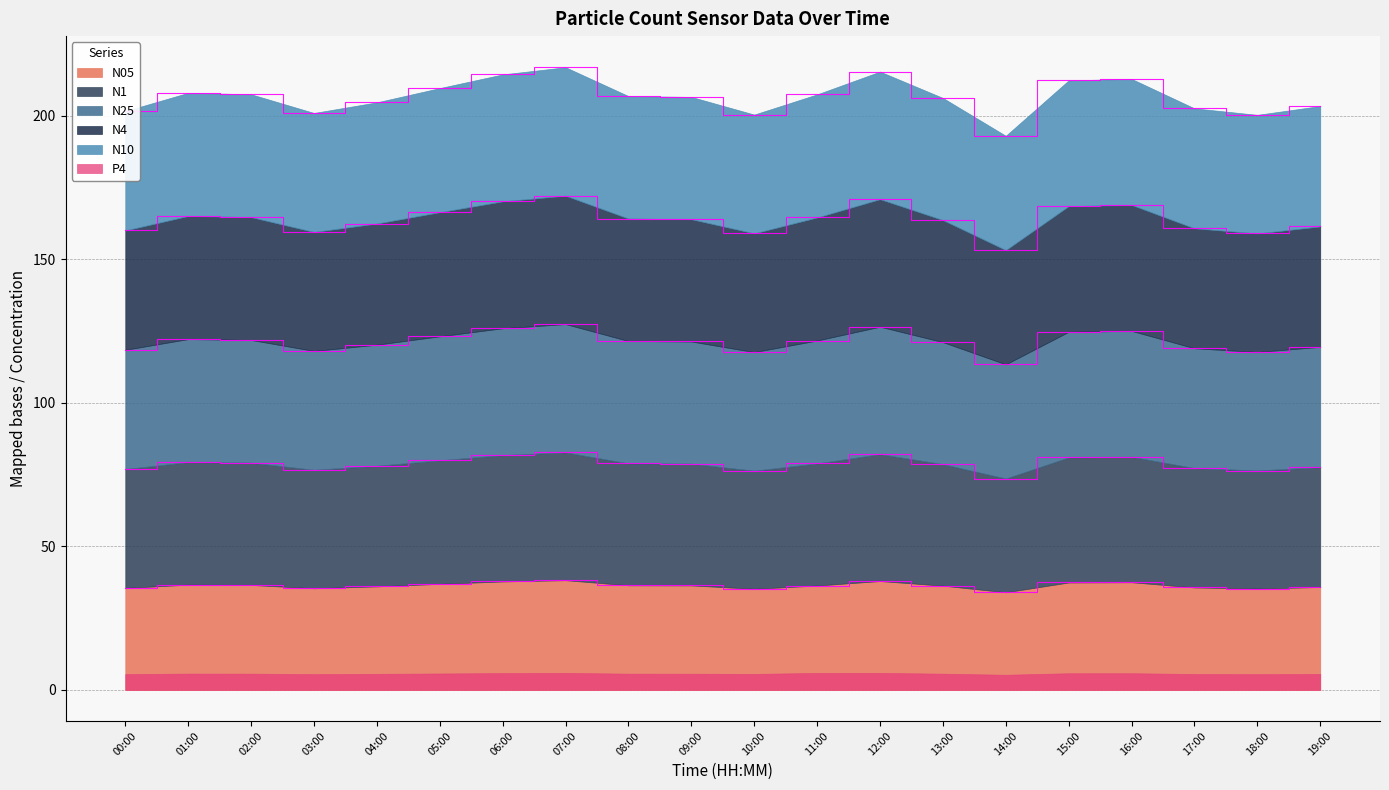

The value of N05 at 16:00 is 37.5. True or false?

True